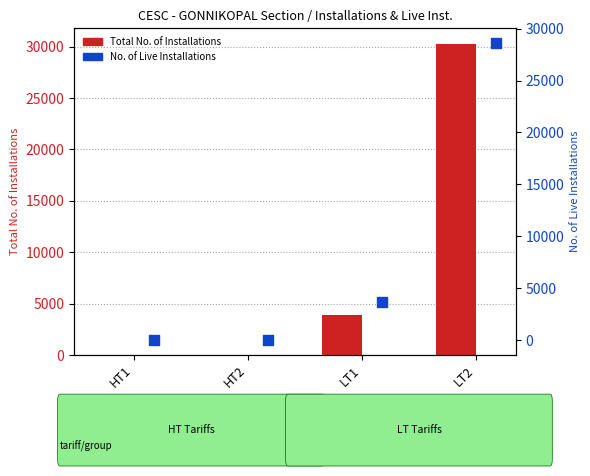

Which series has the largest Y range (max minus min)?

Total No. of Installations